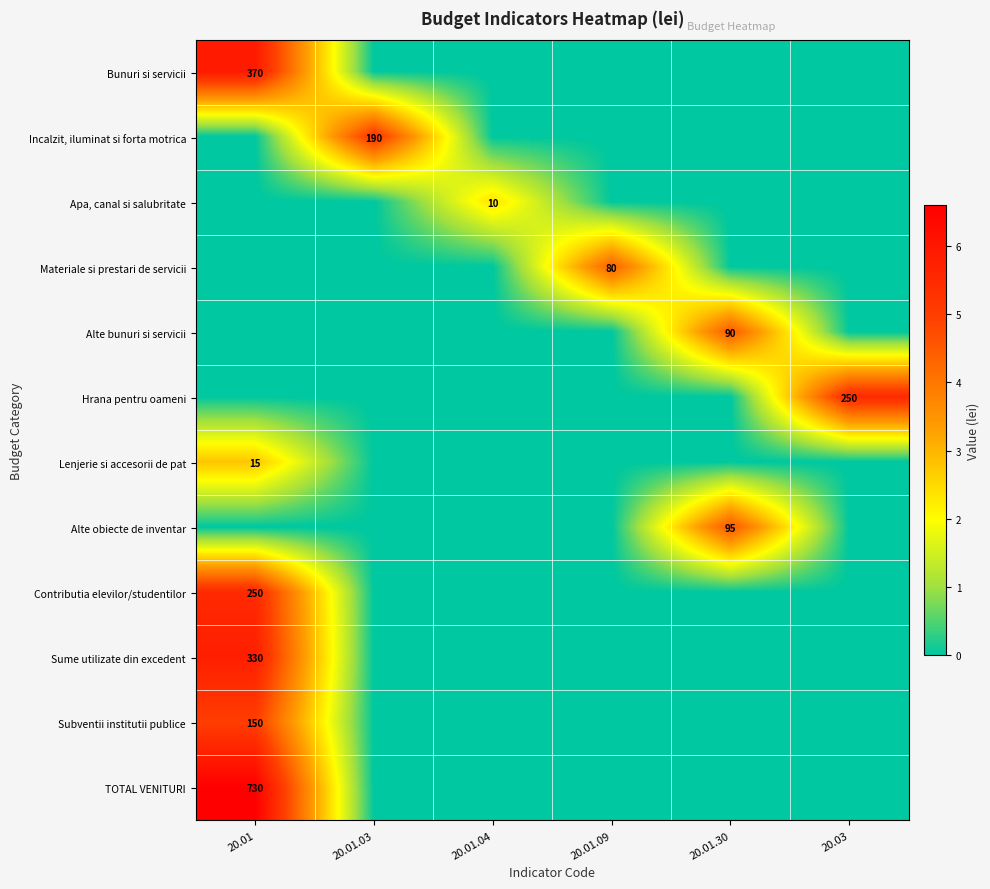

Is it true that Contributia elevilor/studentilor equals 250 at 20.01?

True